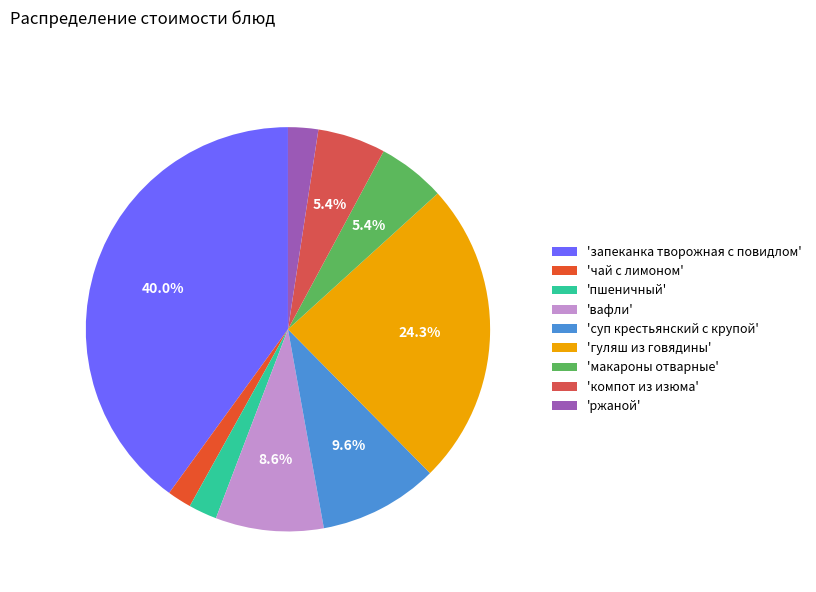

Count the number of slices in the pie.

9